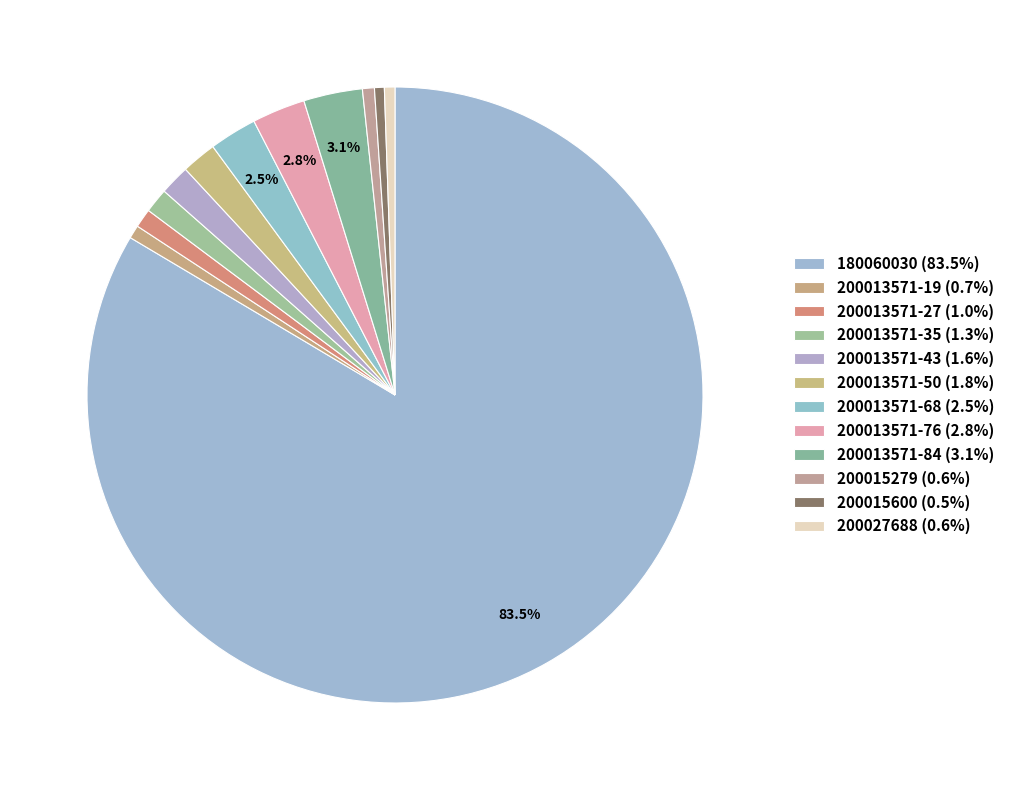

How many slices are in this pie chart?

12